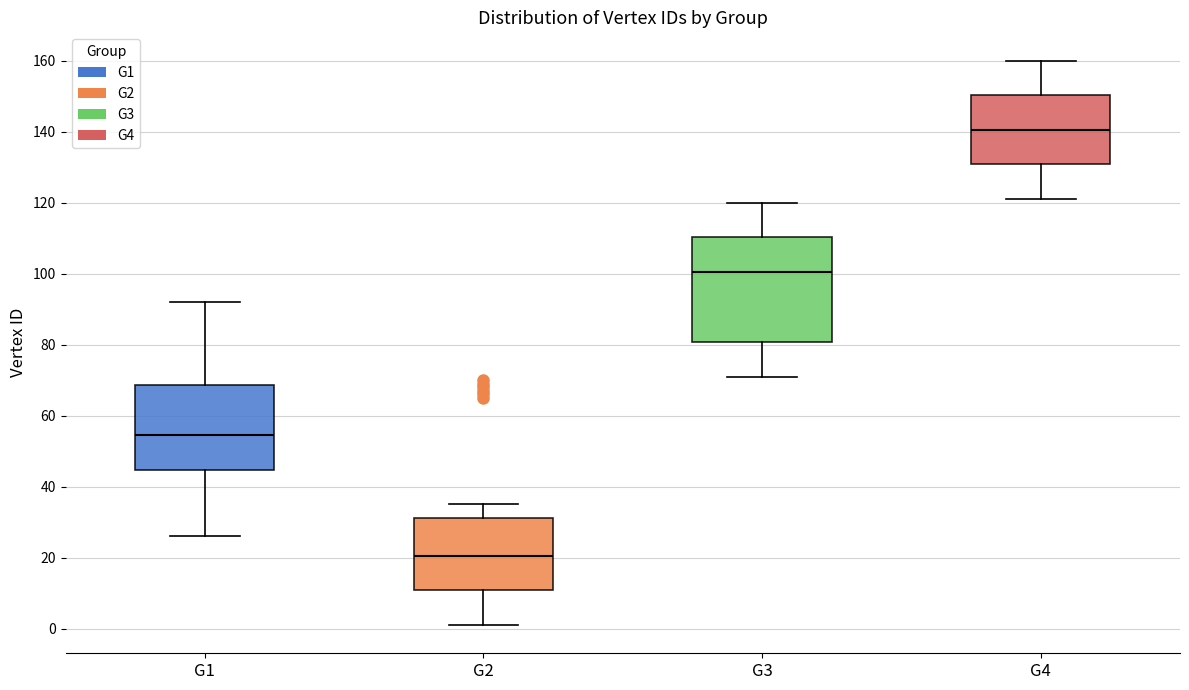

Reading left to right, transcribe this box plot: for each box, give where its median line is, the range the box spans, and where its two whiskers end, as read against the y-axis. The values are not printed on the chart, so give them approximately, as read against the axis.

G1: median 54, box 44 to 68, whiskers 26 to 92
G2: median 20, box 10 to 32, whiskers 2 to 36
G3: median 100, box 80 to 110, whiskers 72 to 120
G4: median 140, box 130 to 150, whiskers 122 to 160